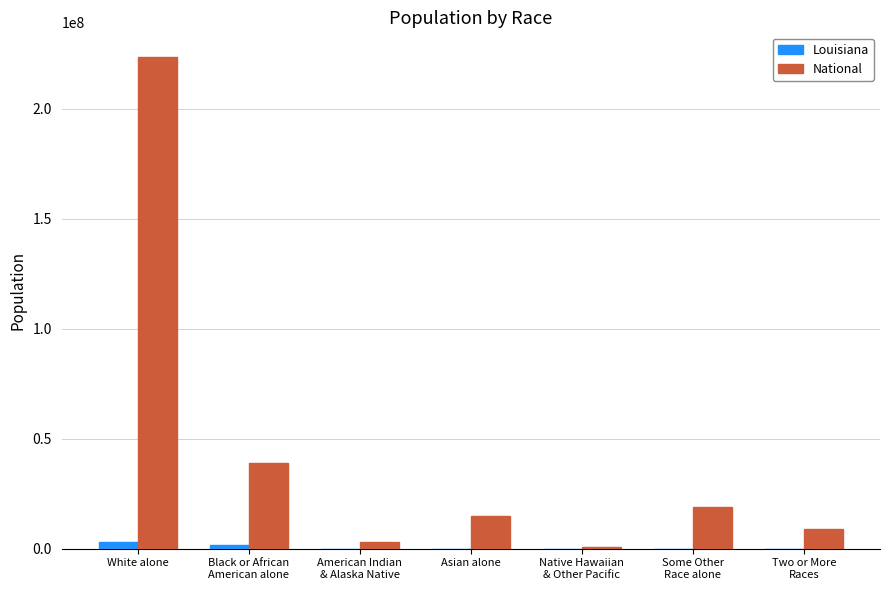

What is the sum of the National values at Native Hawaiian
& Other Pacific and Black or African
American alone?

39469332